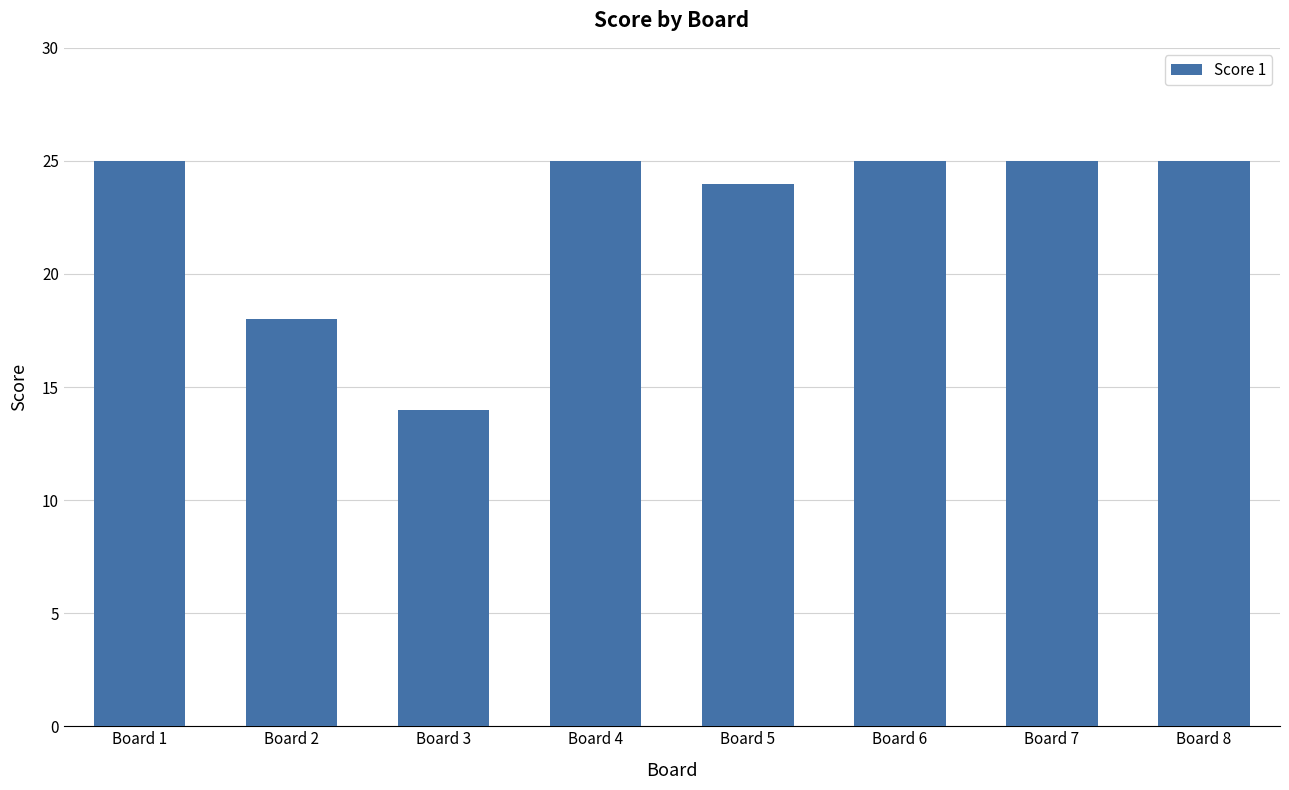

Approximately how many times larger is the value at Board 2 compared to Board 7?

0.7